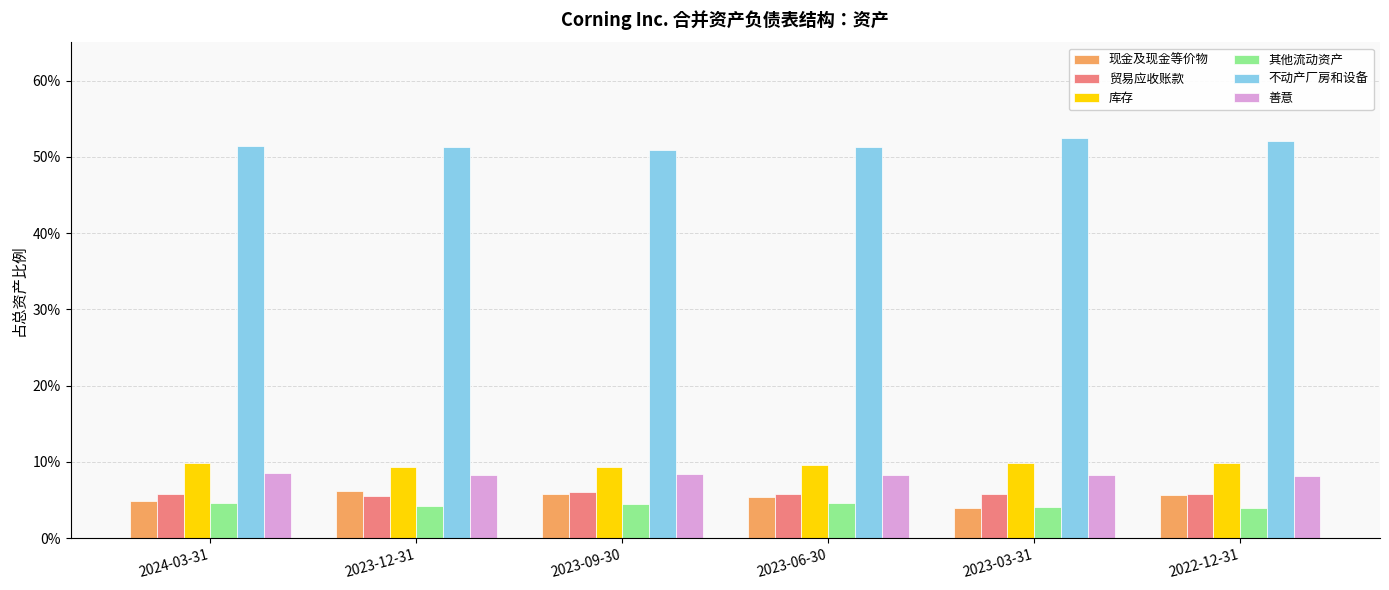

The value of 现金及现金等价物 at 2023-09-30 is 0.1. True or false?

True